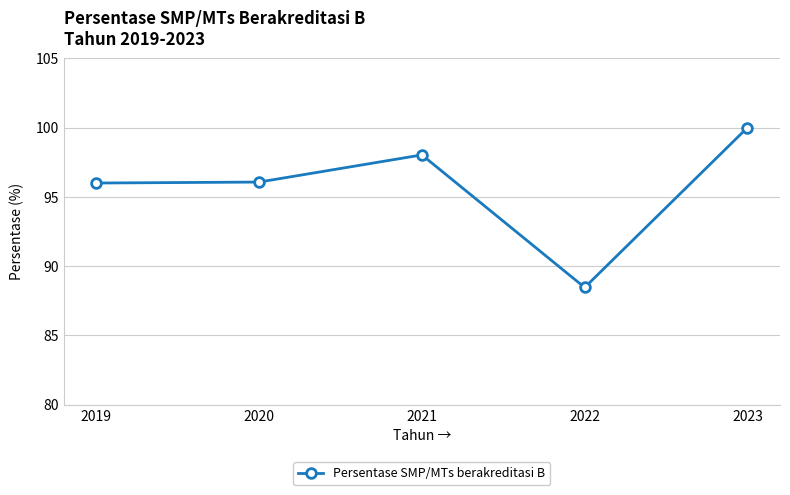

What is the value of the 5th point from the left?

100.0